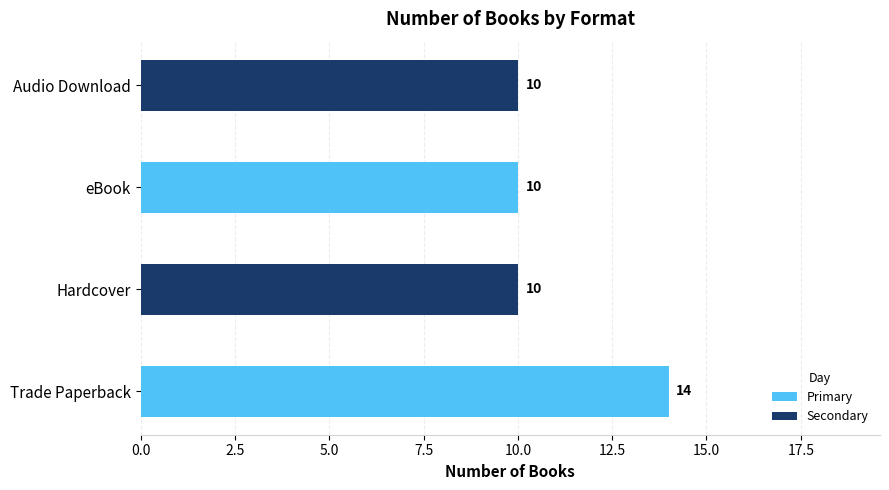

Between Hardcover and Trade Paperback, which is larger?

Trade Paperback